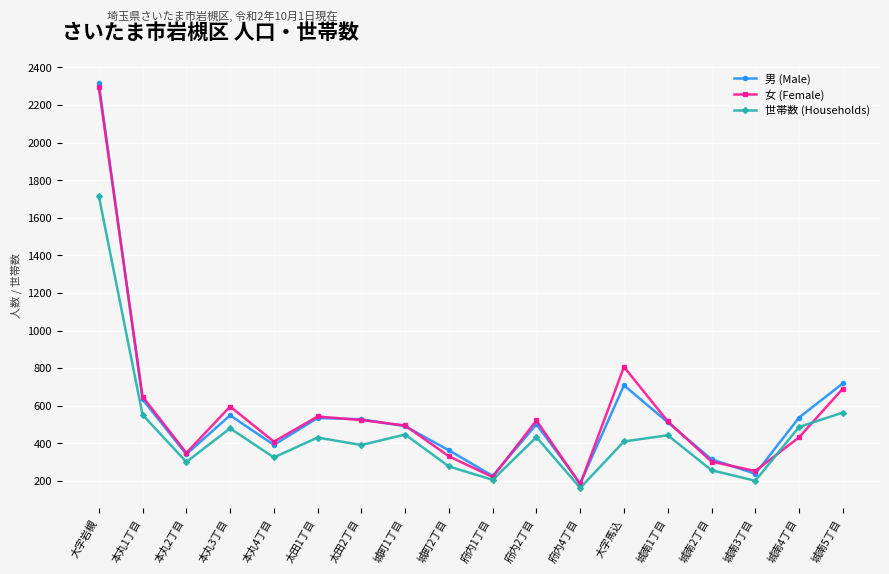

What is the difference between the second highest and minimum values in the 女 (Female) series?

625